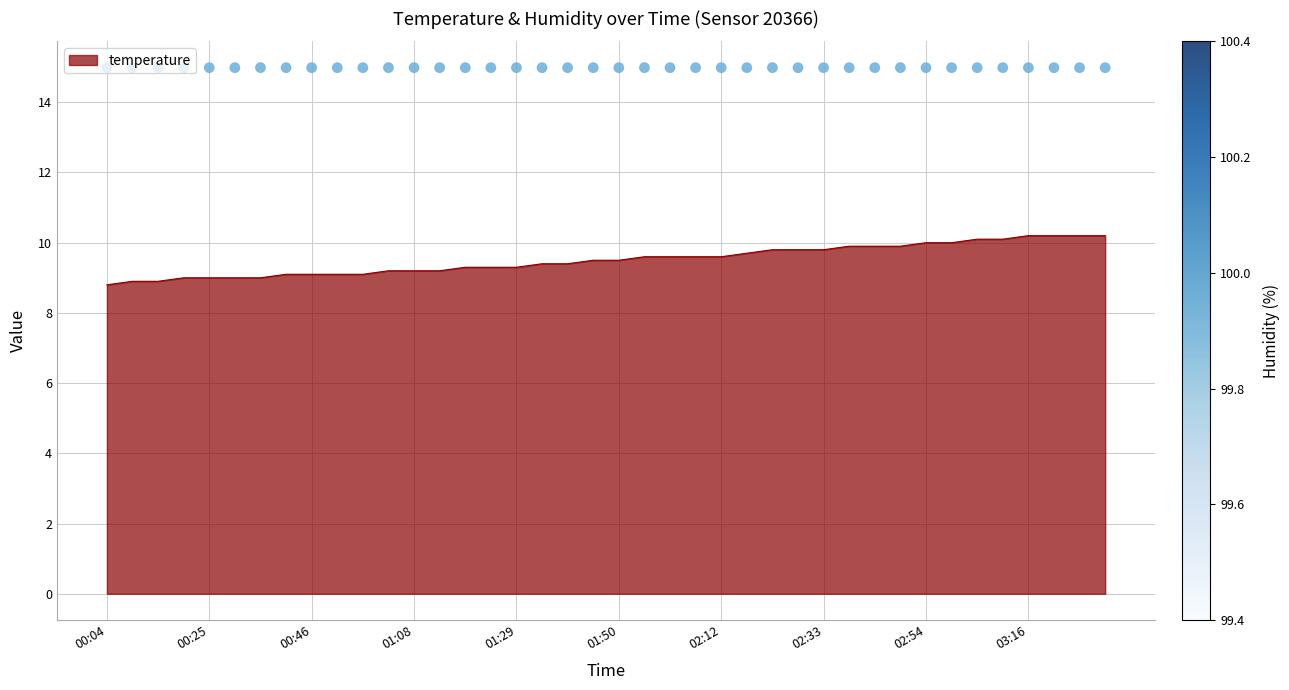

What is the change in value from 00:25 to 01:02?

+0.2